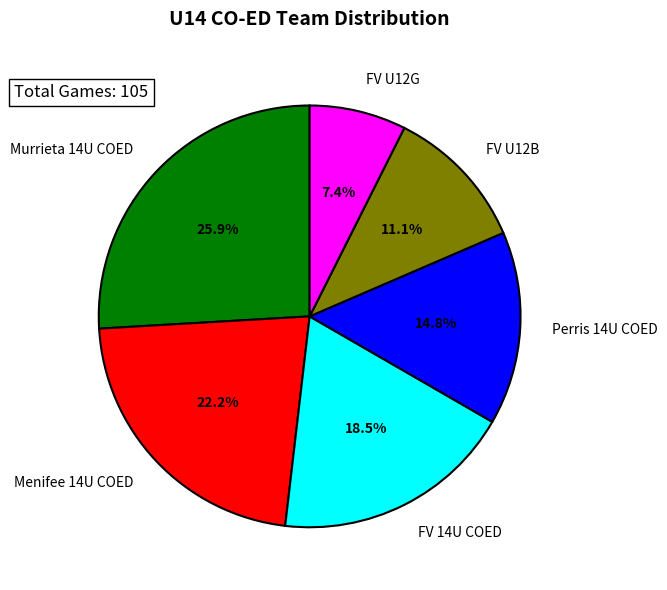

Which has a higher value, FV U12B or FV 14U COED?

FV 14U COED